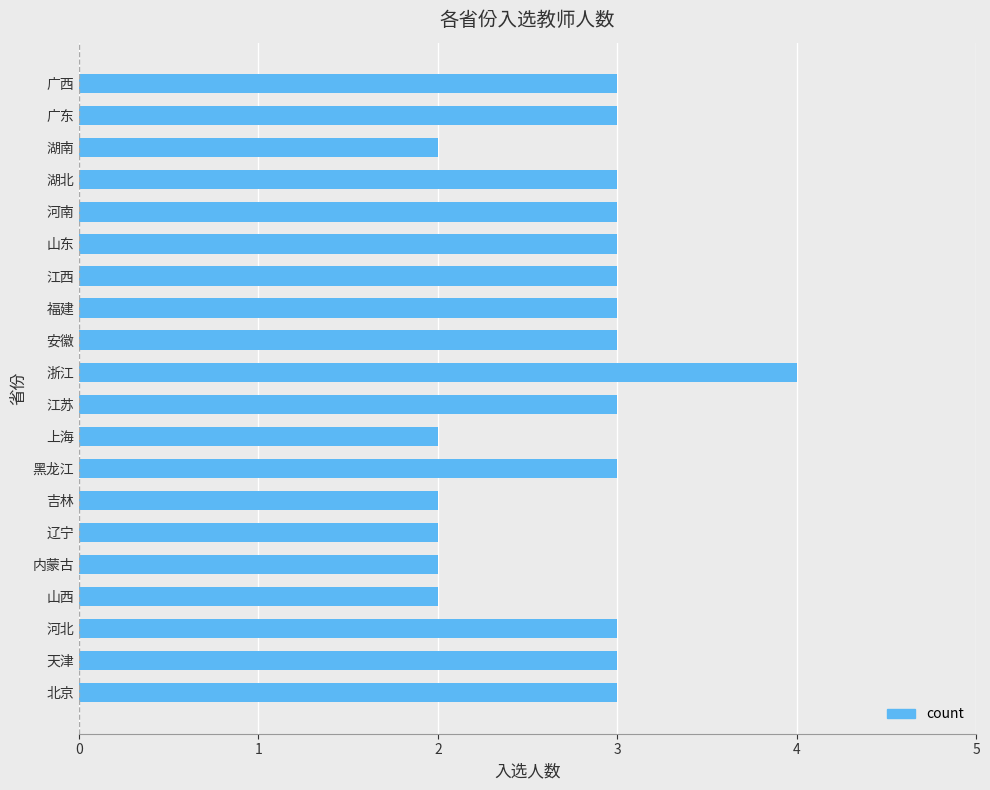

What is the greatest value displayed?

4